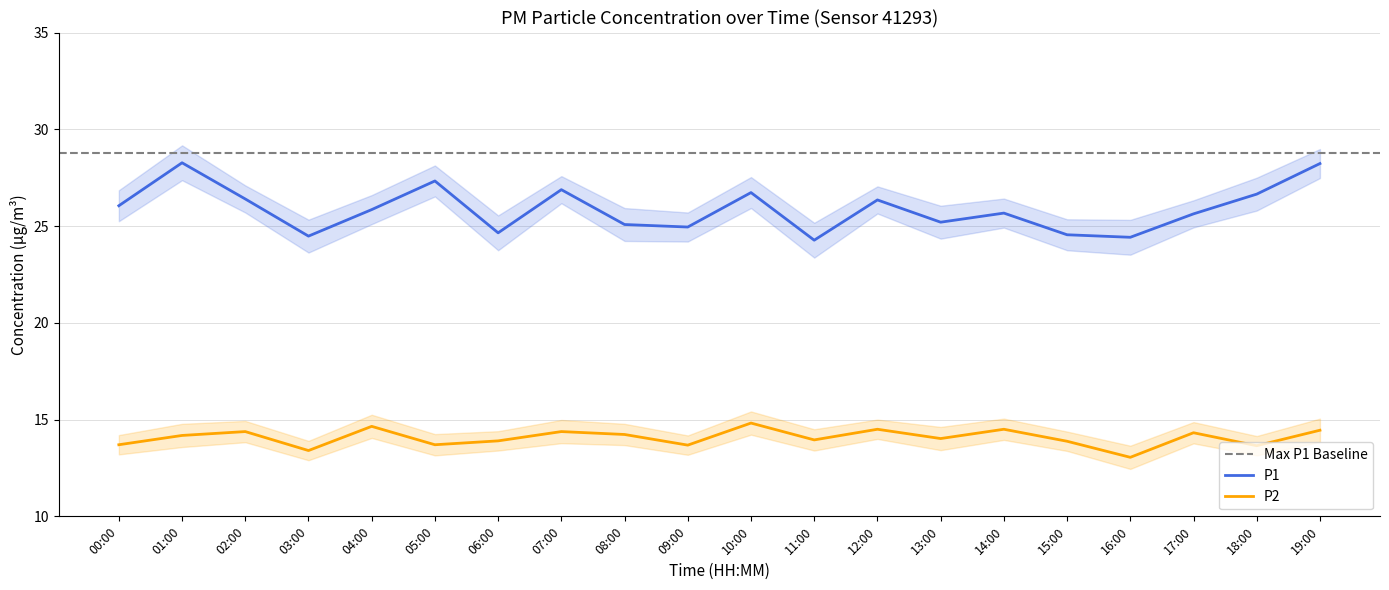

Which label corresponds to the smallest value in the chart?

16:00